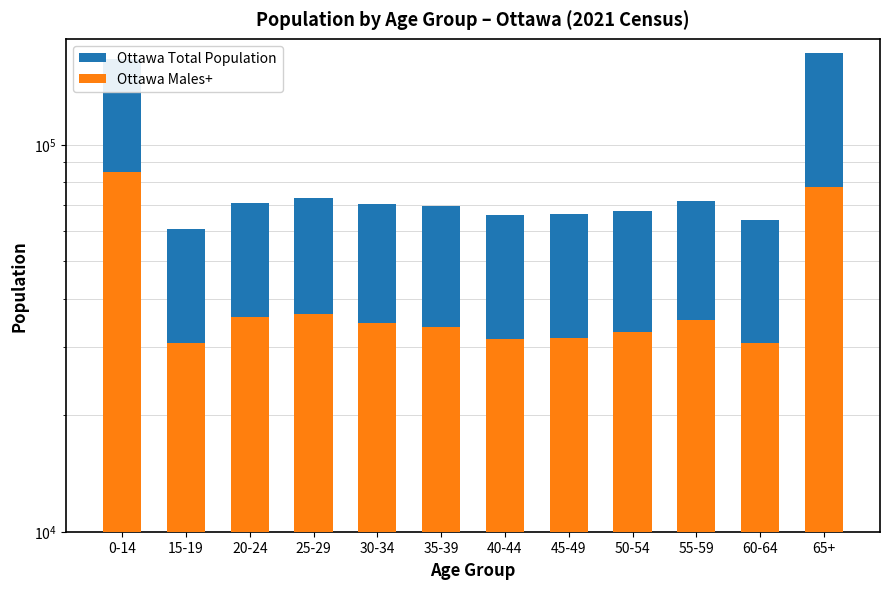

List the series in order of their peak value, highest first.

Ottawa Total Population, Ottawa Males+